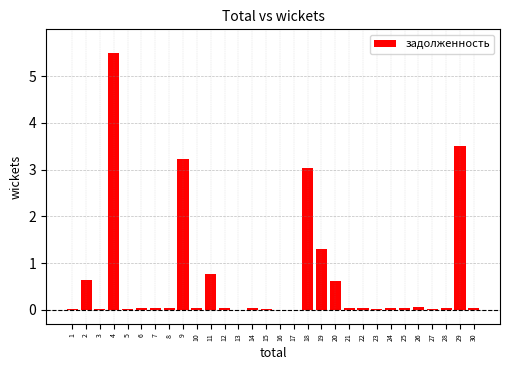

The value at 12 is 0.0. True or false?

True